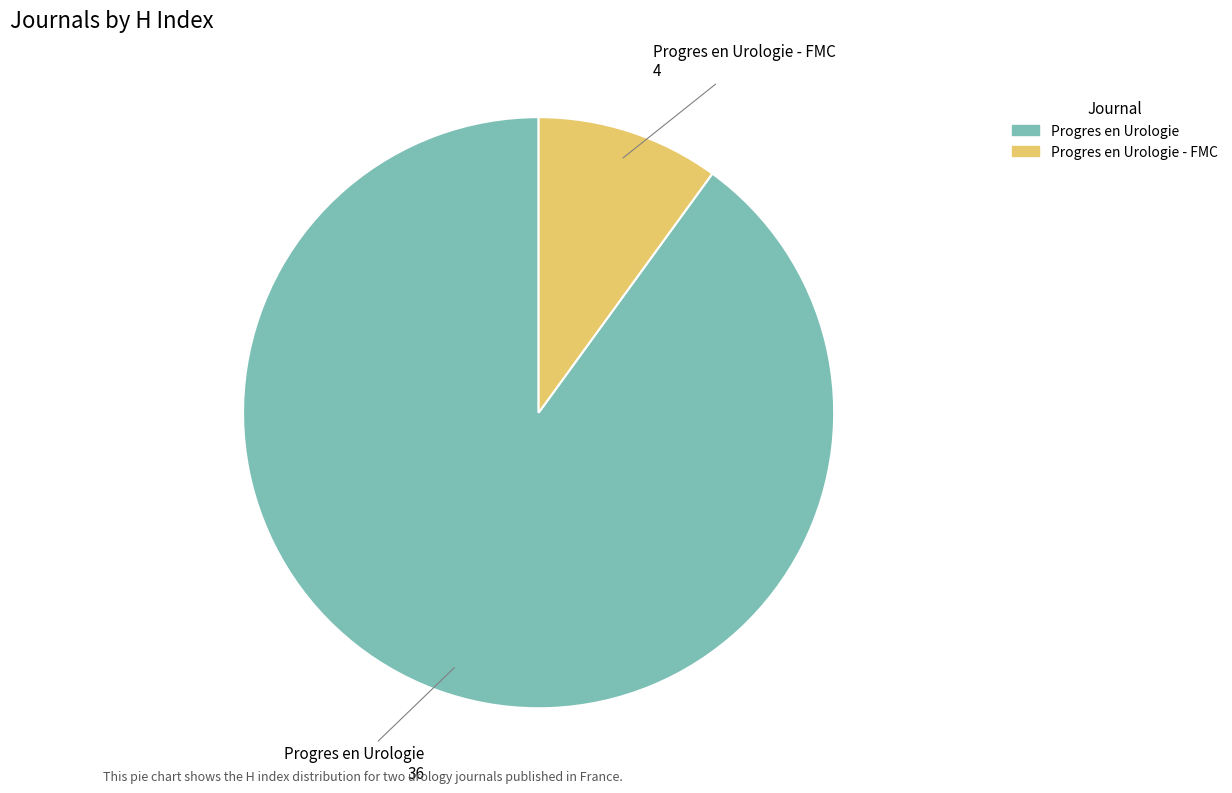

Approximately how many times larger is the value at Progres en Urologie compared to Progres en Urologie - FMC?

9.0